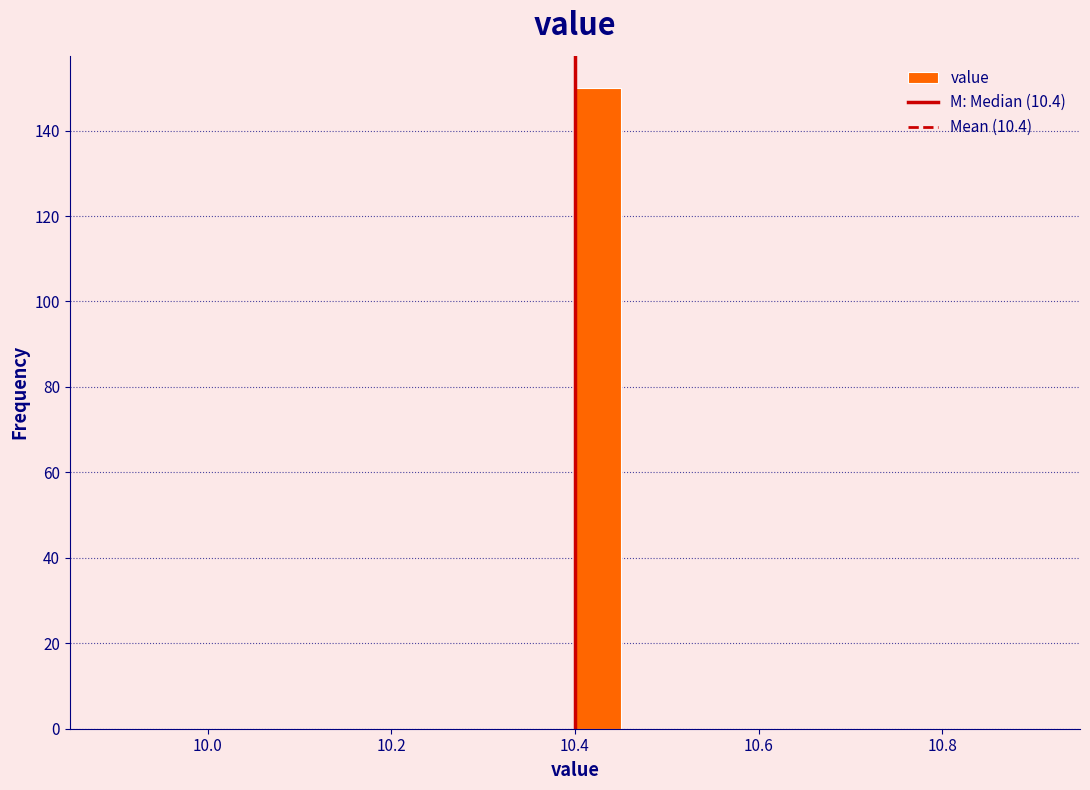

Read against the x-axis, roughly where is the centre of the tallest bar?

10.42